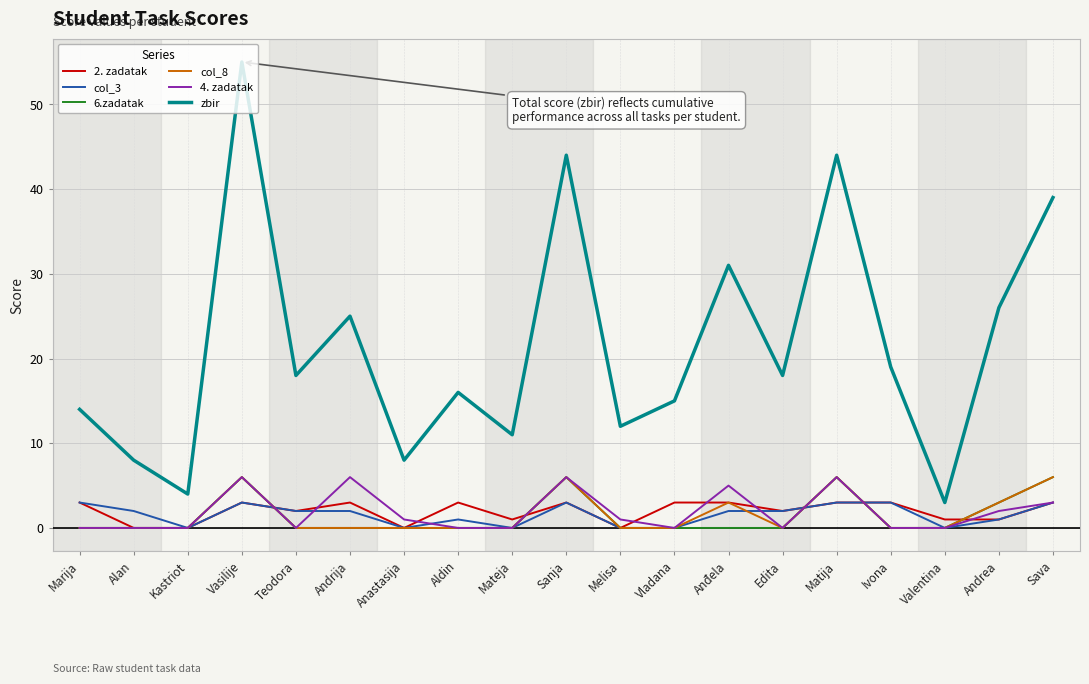

The value of 2. zadatak at Vasilije is 3. True or false?

True